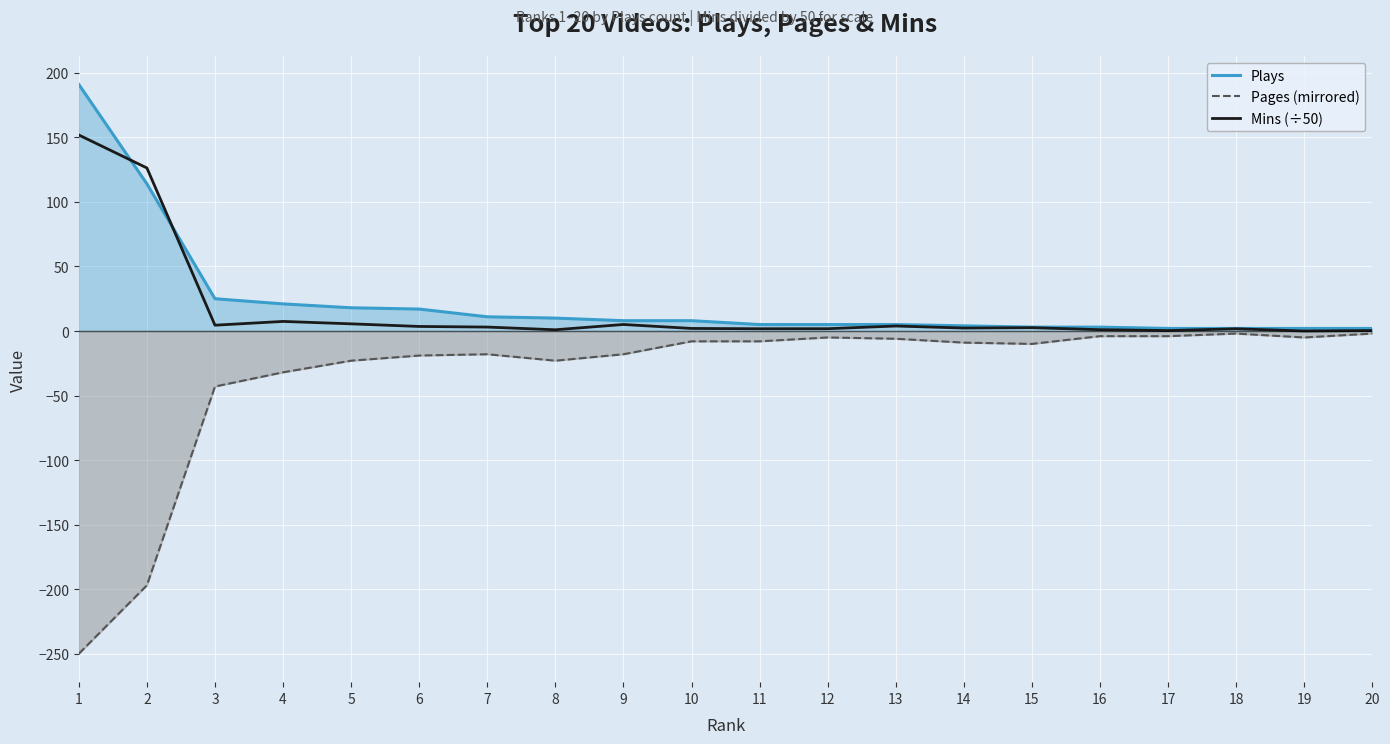

What is the minimum value shown in the chart?

-250.0